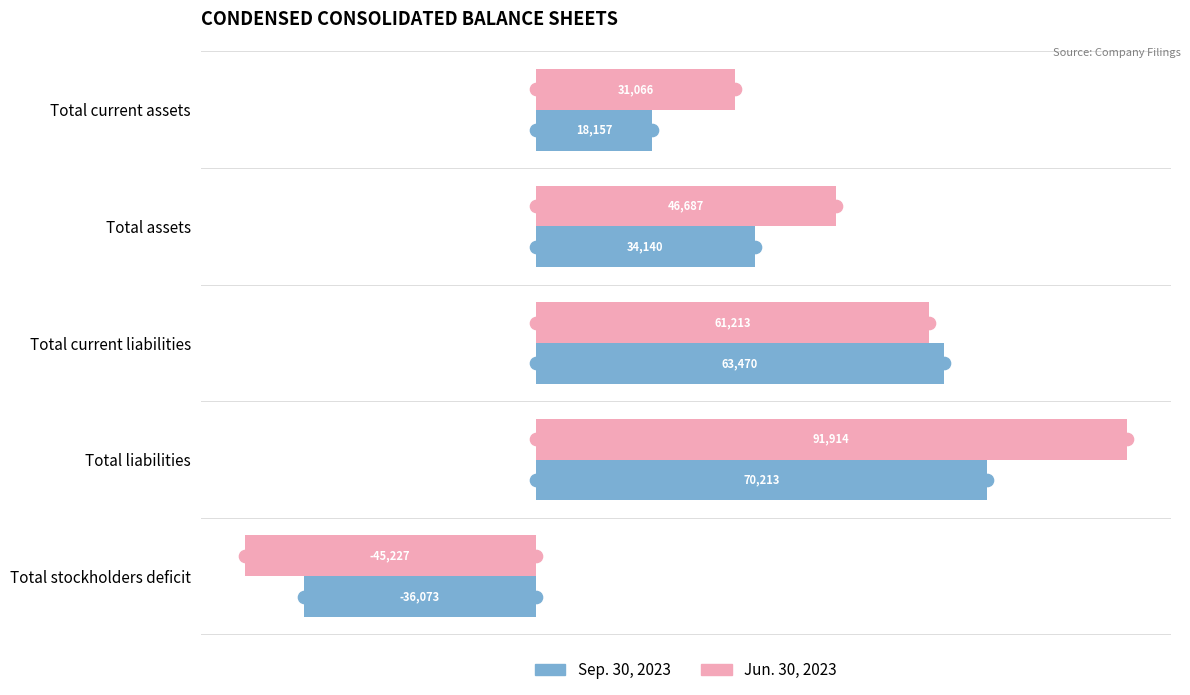

At which label is Jun. 30, 2023 closest to 23343?

Total current assets